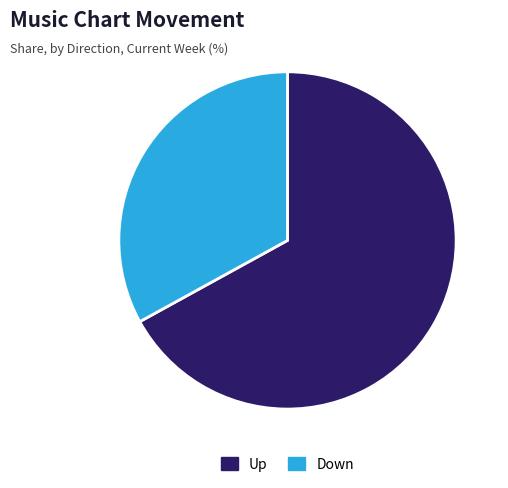

Does any single category account for the majority?

Yes